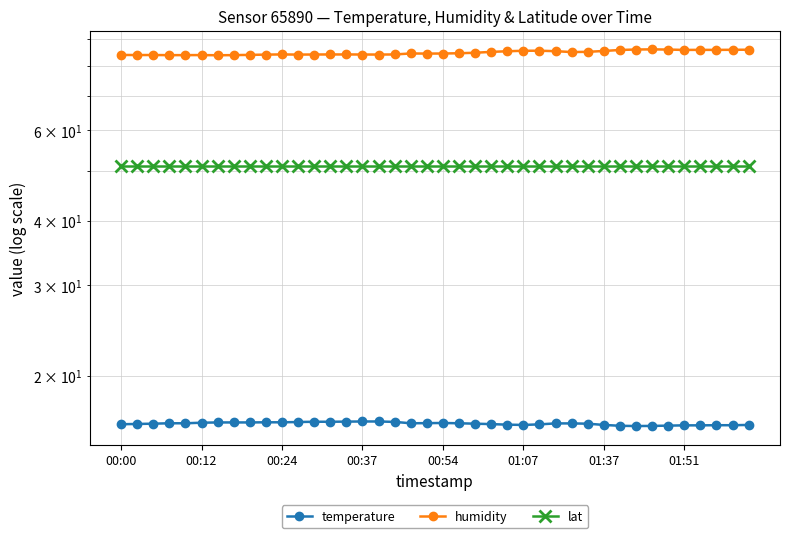

What position from the right is 00:37?

25